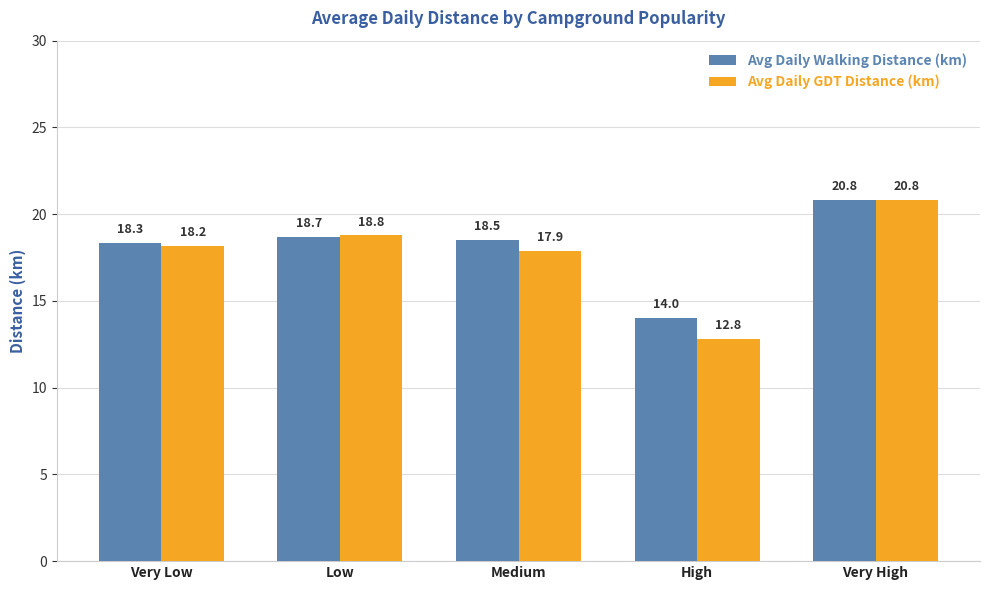

What is the sum of all Avg Daily GDT Distance (km) values?

88.4